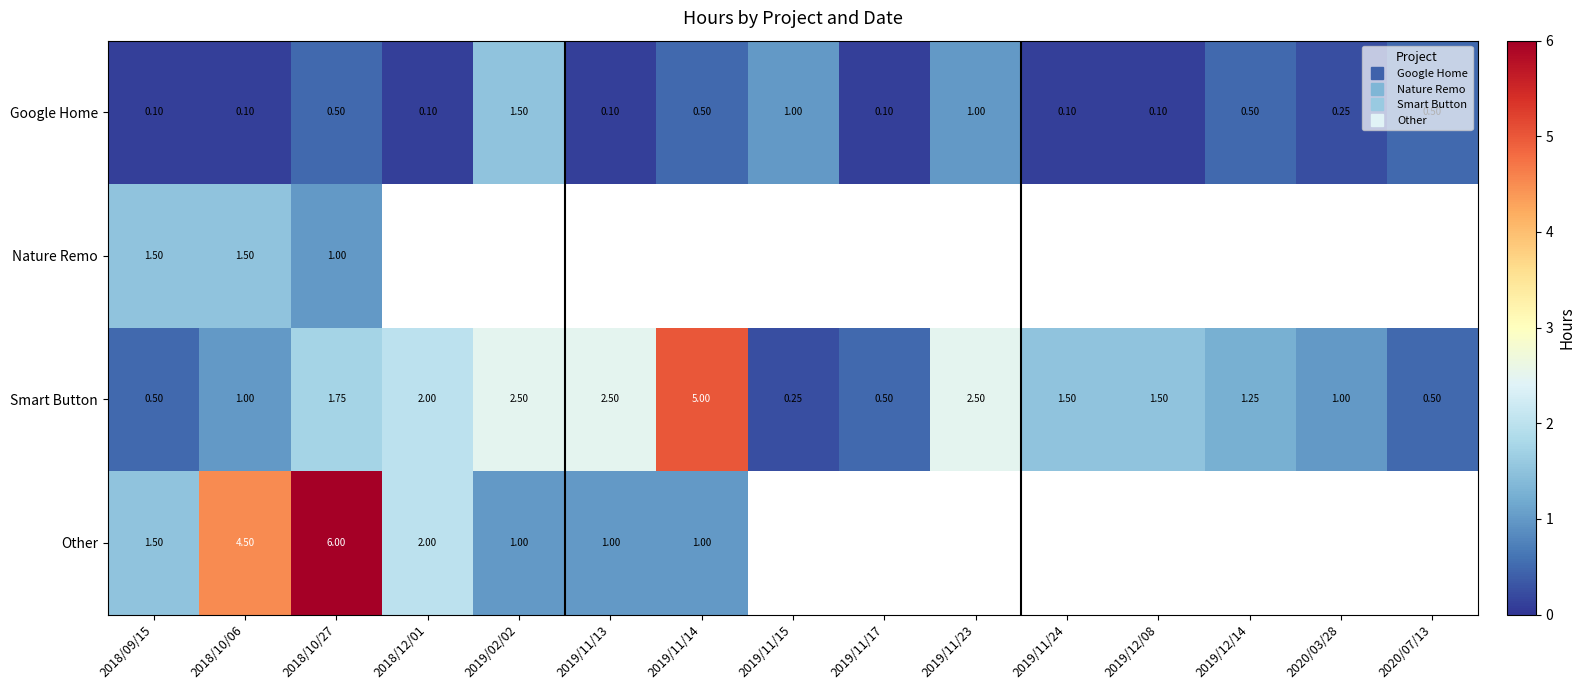

True or false: Smart Button has a value of 2.5 at 2019/11/13.

True